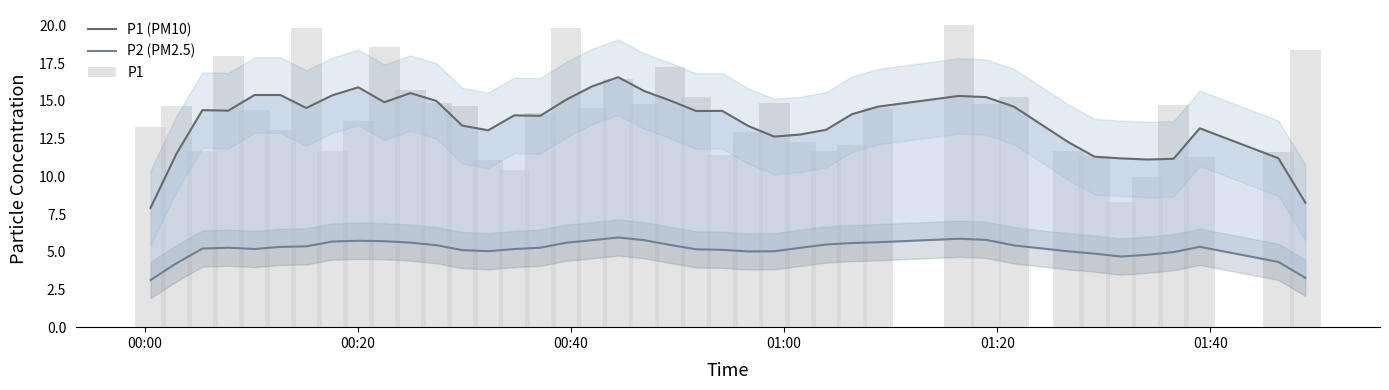

What is the difference between the second highest and minimum values in the P1 (PM10) series?

8.0